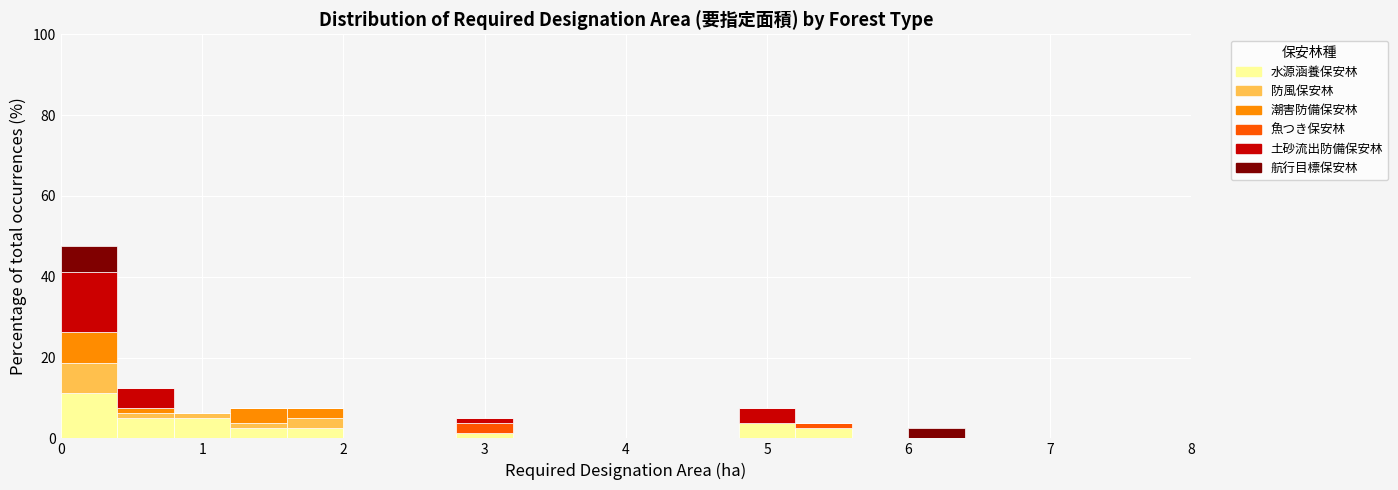

Which range on the x-axis has the tallest stacked bar (by total height)?

0.0 to 0.4